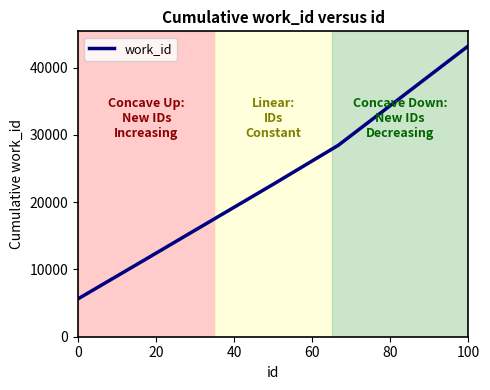

What is the minimum value shown in the chart?

5626